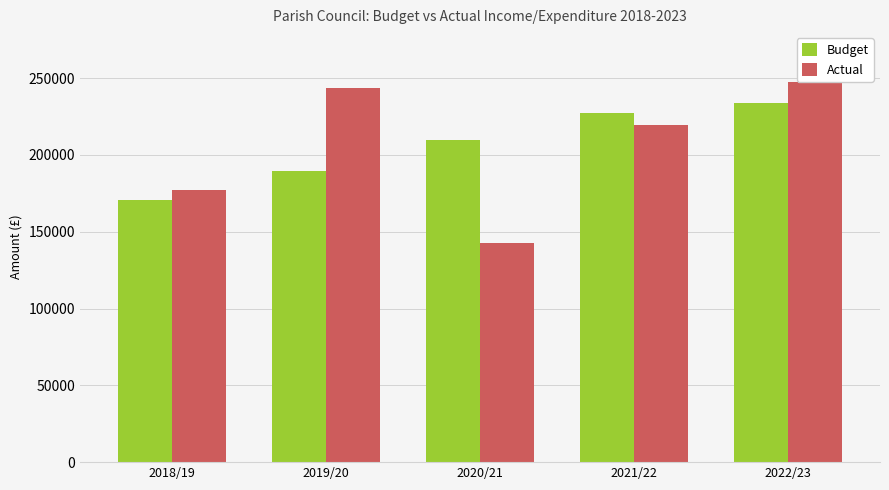

What is the sum of the Budget values at 2021/22 and 2019/20?

416700.0